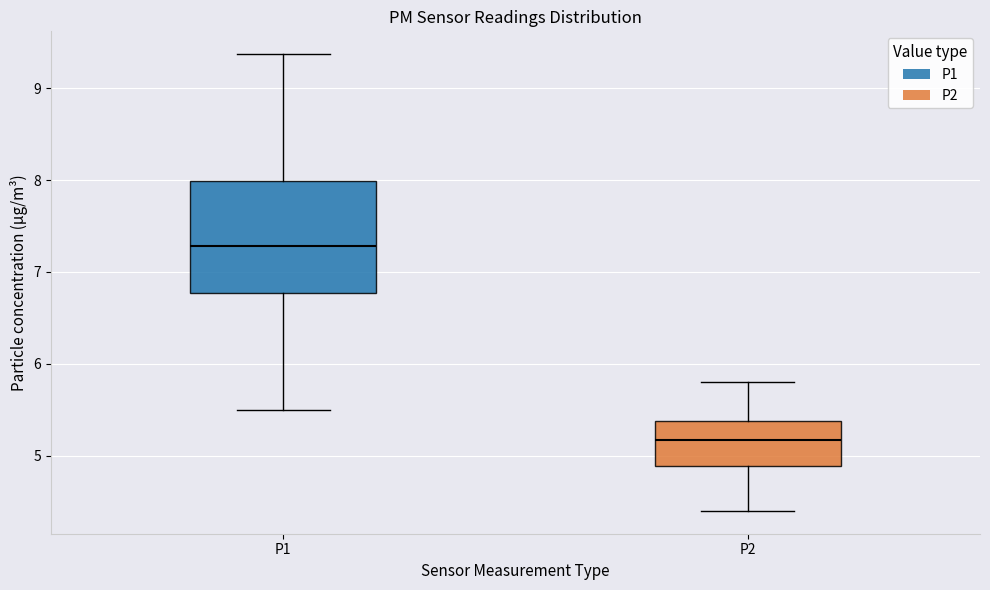

Where does the lower whisker of the box for P2 end on the y-axis? The values are not printed on the chart, so give them approximately, as read against the axis.

4.4